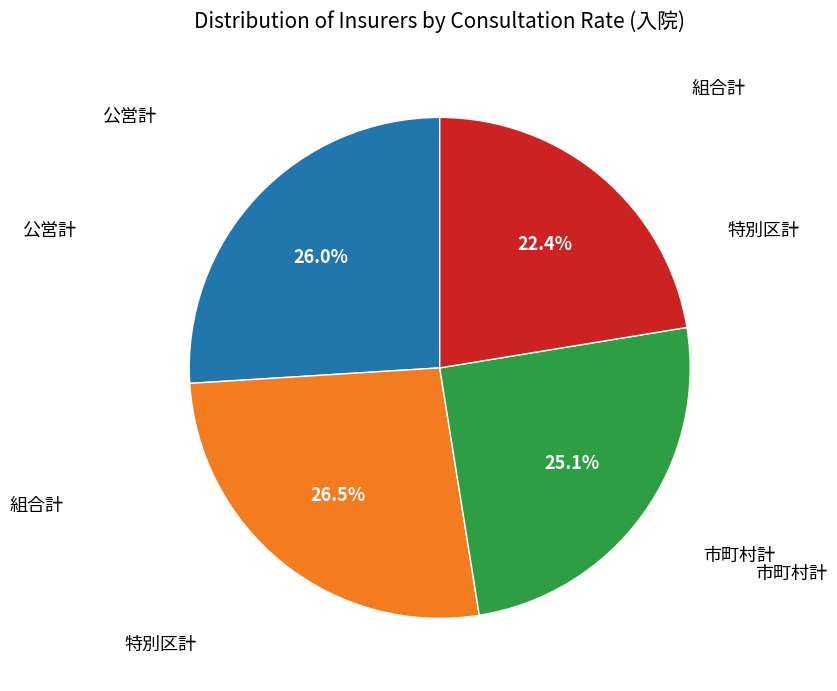

Approximately how many times larger is the value at 公営計 compared to 市町村計?

1.0